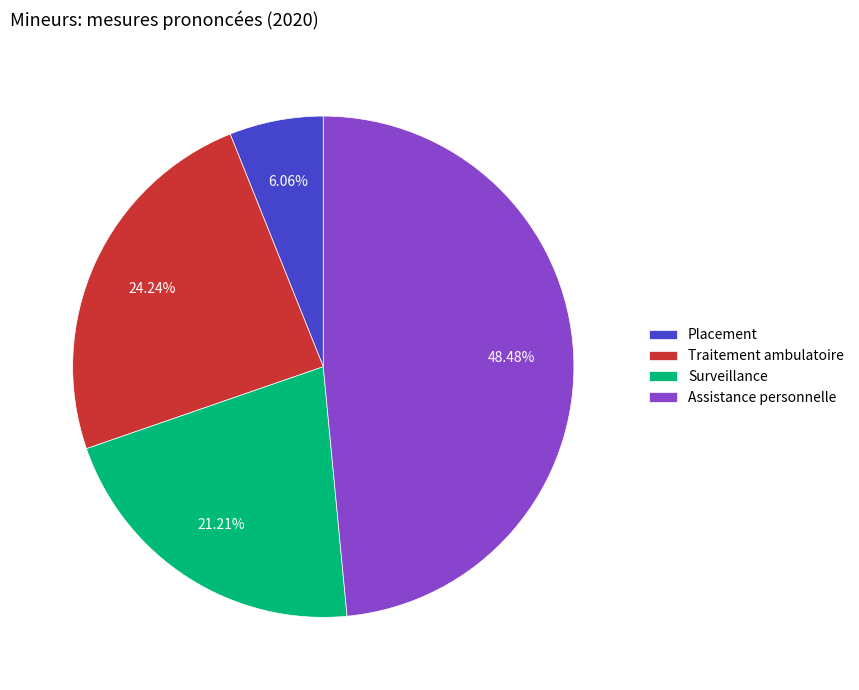

Which category has the biggest portion of the pie?

Assistance personnelle